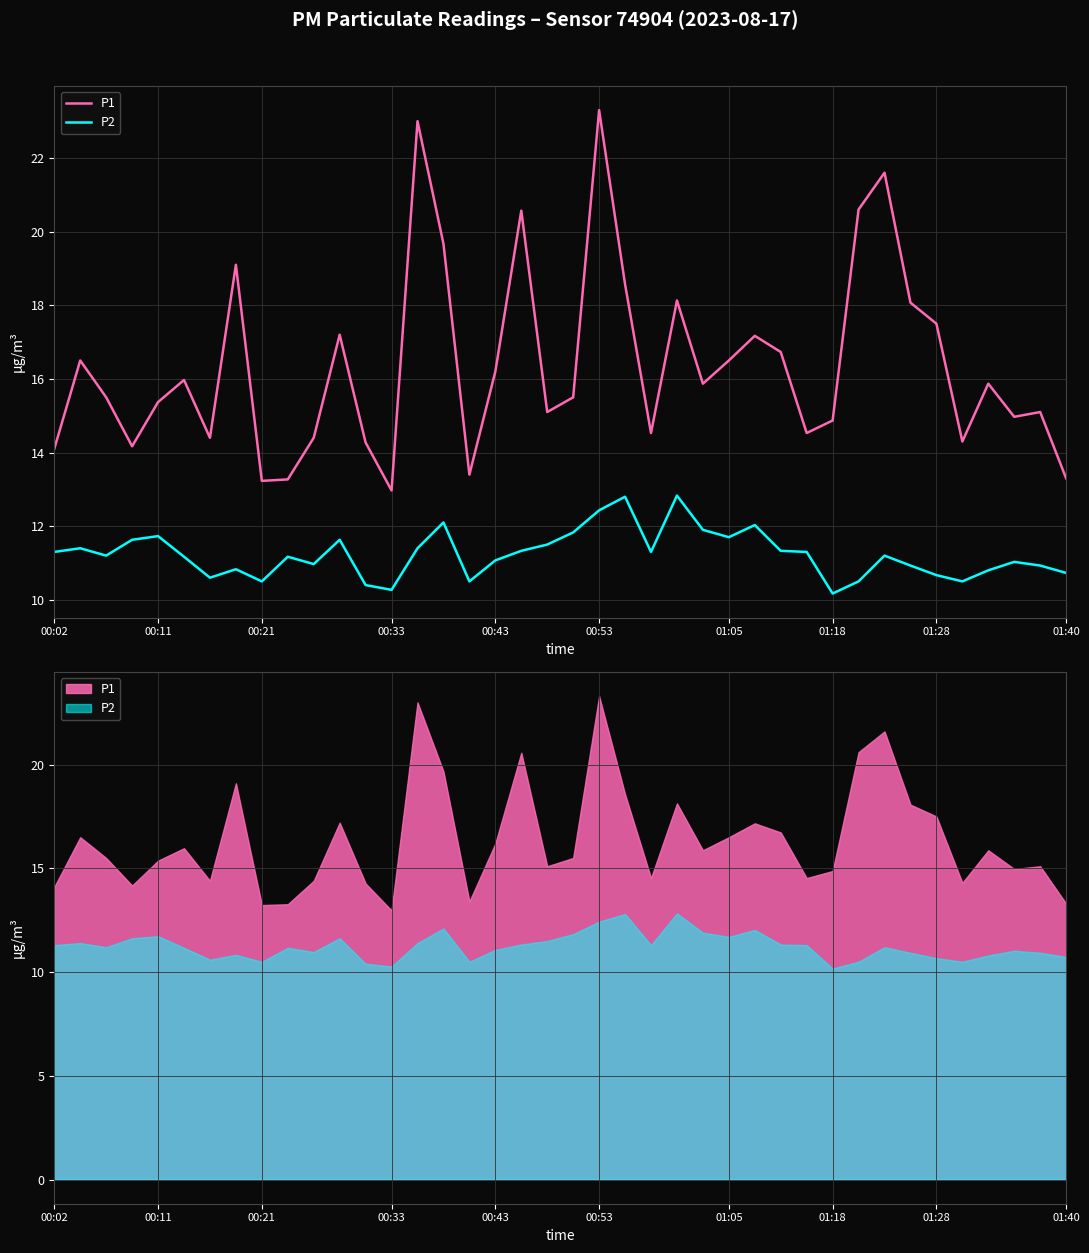

What is the approximate value of P2 at 00:43?

11.1